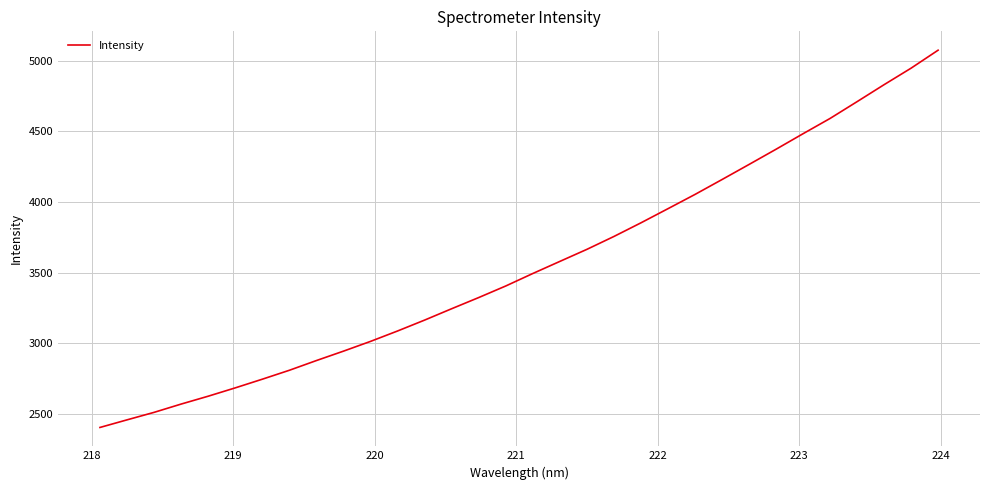

What is the greatest value displayed?

5074.8